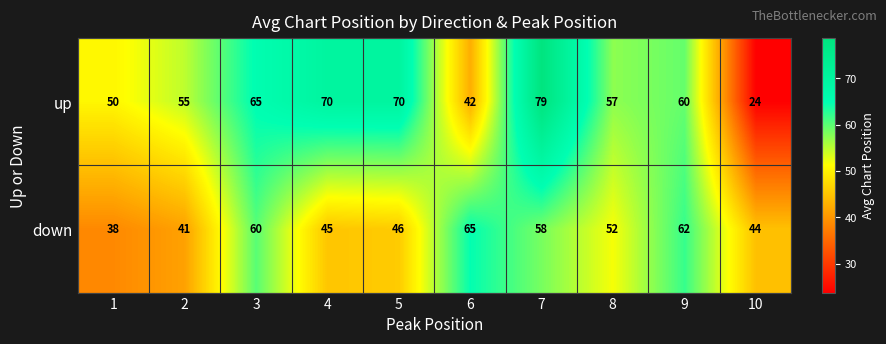

Reading right to left, transcribe all the data shown in this chart.

up: 24	60	57	79	42	70	70	65	55	50
down: 44	62	52	58	65	46	45	60	41	38